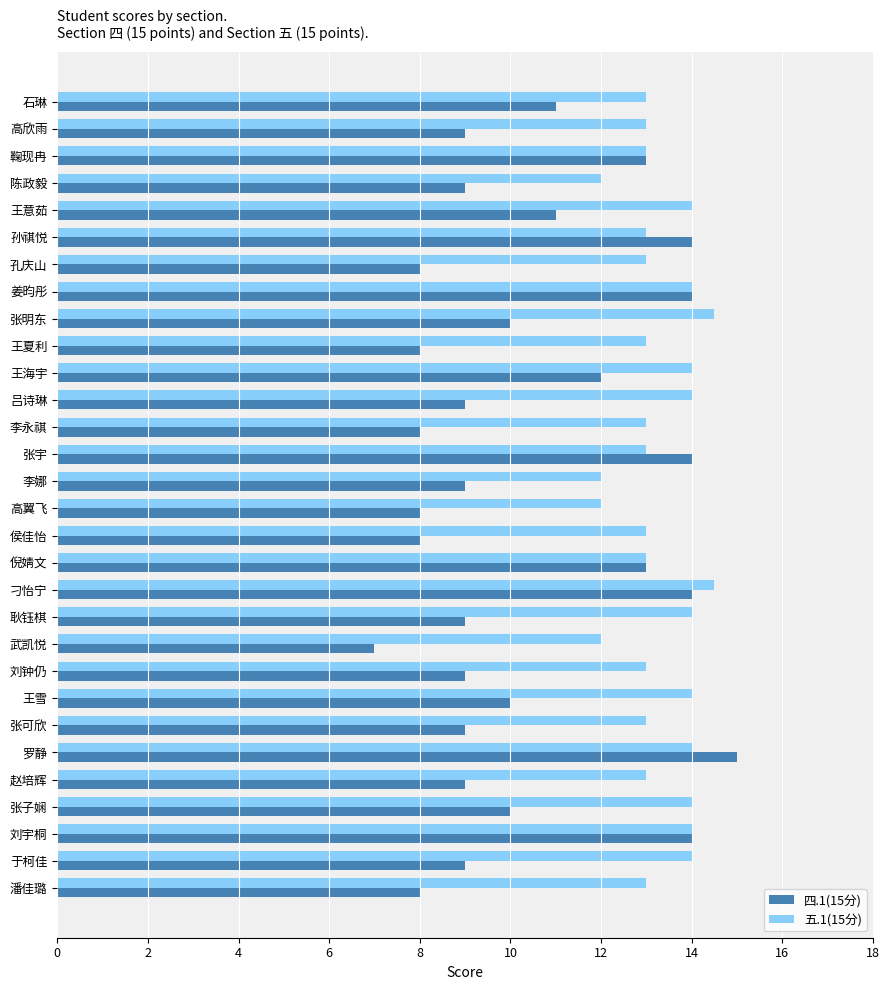

What is the smallest value displayed?

7.0